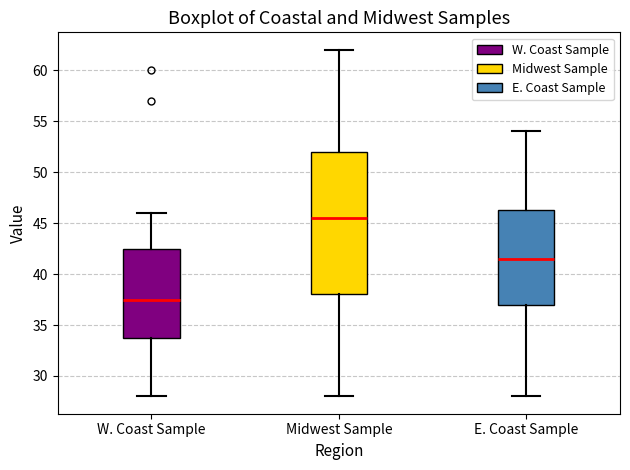

Comparing the boxes themselves (not the whiskers), which one is the tallest?

Midwest Sample